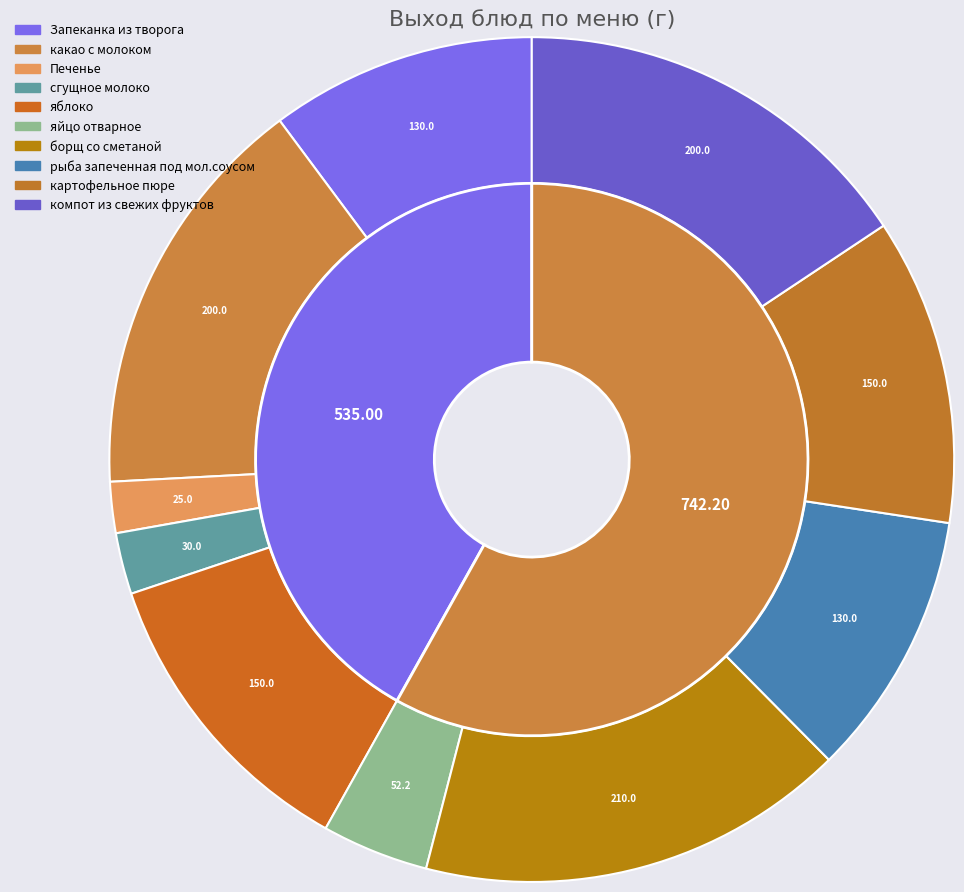

Is Запеканка из творога the majority of the pie?

No